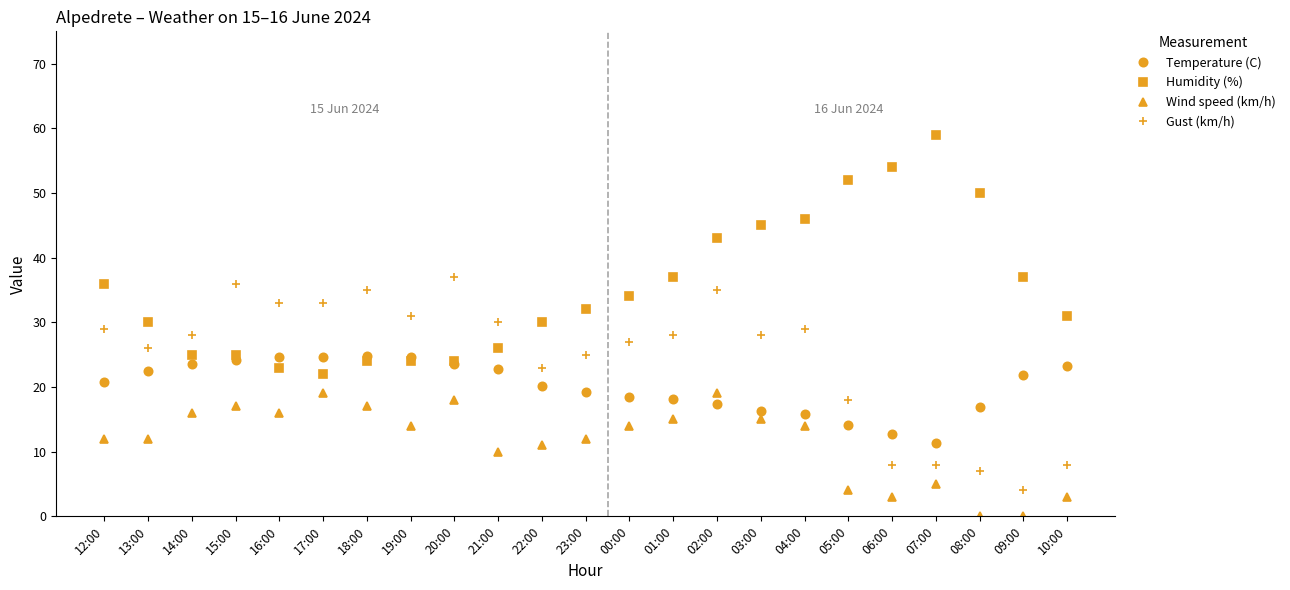

At 00:00, list the series in order from largest to smallest.

Humidity (%), Gust (km/h), Temperature (C), Wind speed (km/h)